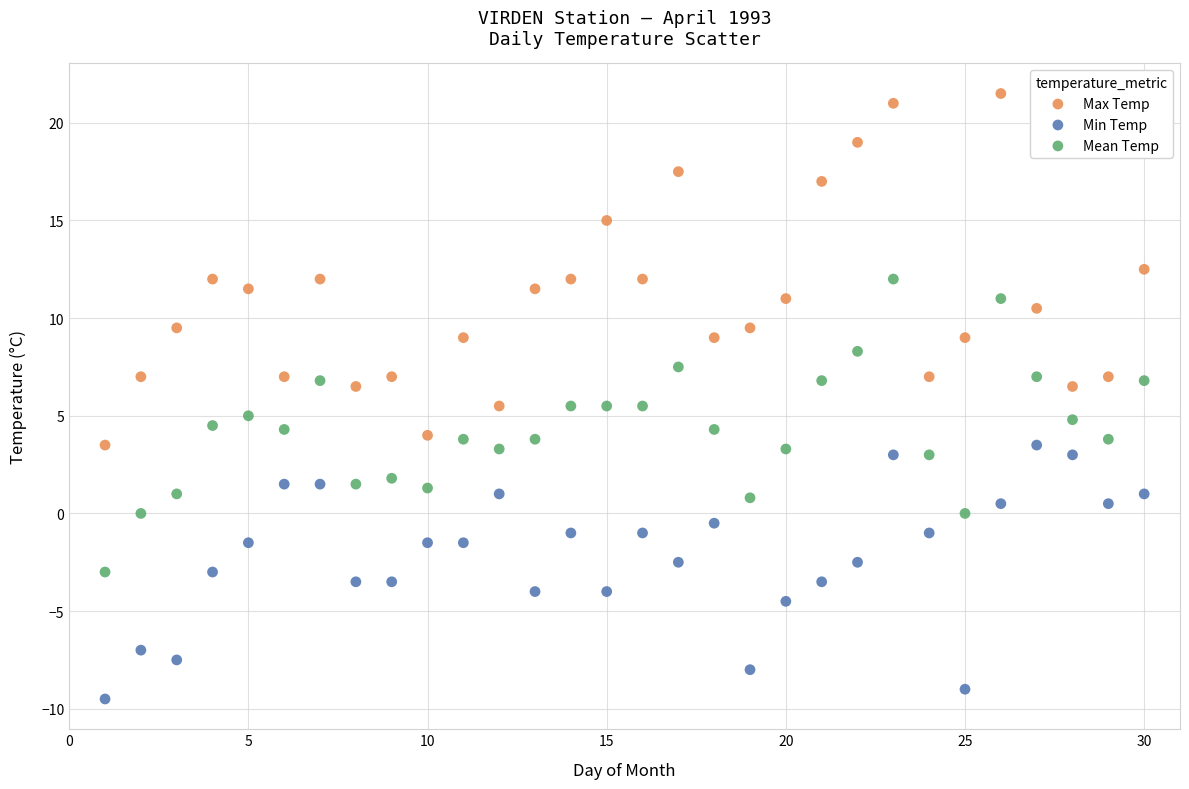

Which series has the widest spread of Y values?

Max Temp